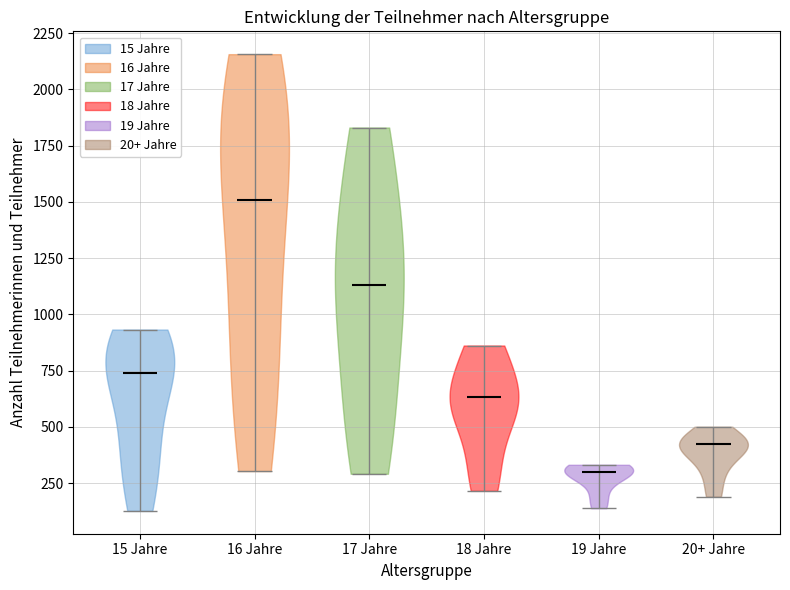

Which violin has the lowest median line?

19 Jahre